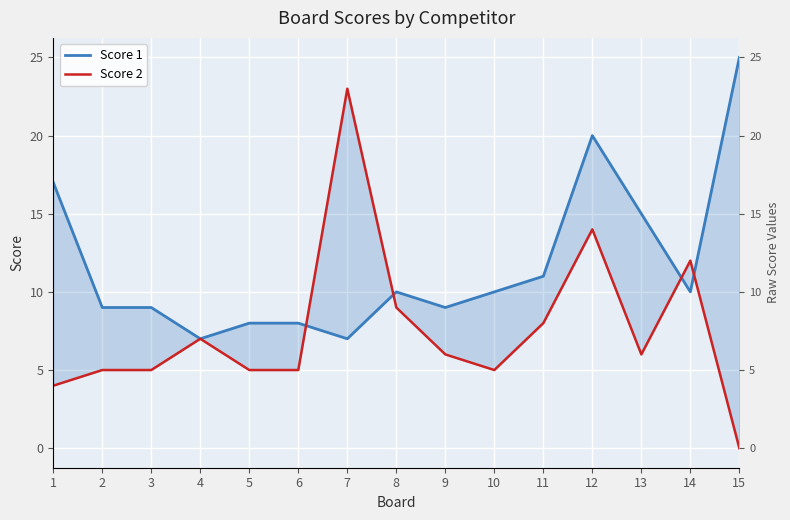

How many lines are shown in the chart?

2